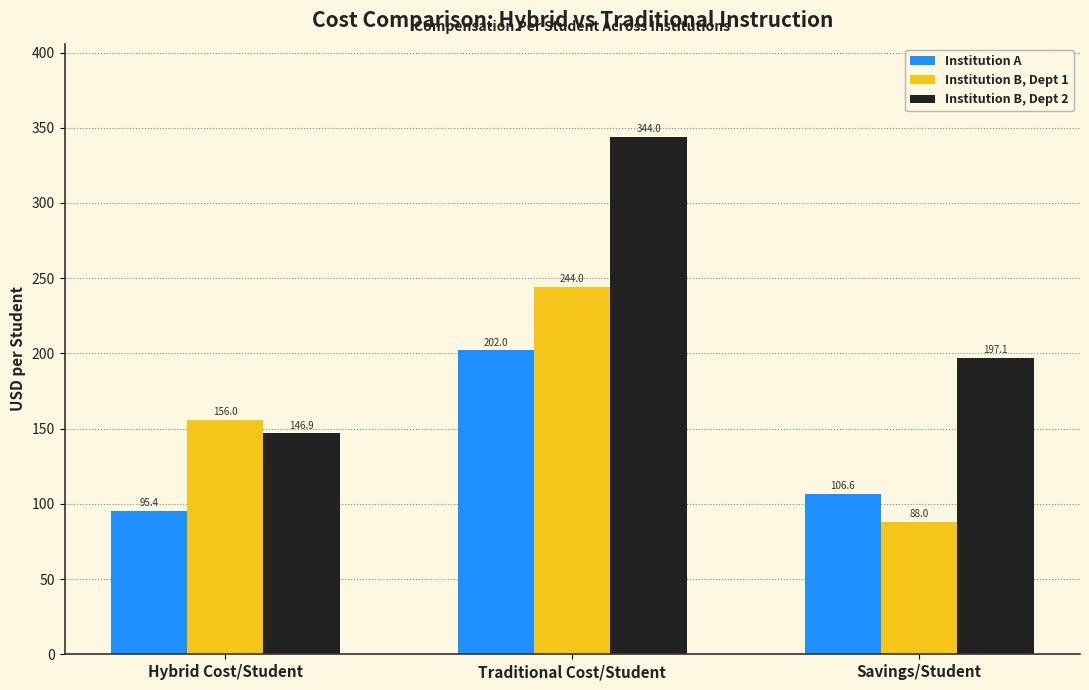

Reading left to right, extract all data points from this chart.

Institution A: Hybrid Cost/Student=95.4	Traditional Cost/Student=202.0	Savings/Student=106.6
Institution B, Dept 1: Hybrid Cost/Student=156.0	Traditional Cost/Student=244.0	Savings/Student=88.0
Institution B, Dept 2: Hybrid Cost/Student=146.9	Traditional Cost/Student=344.0	Savings/Student=197.1